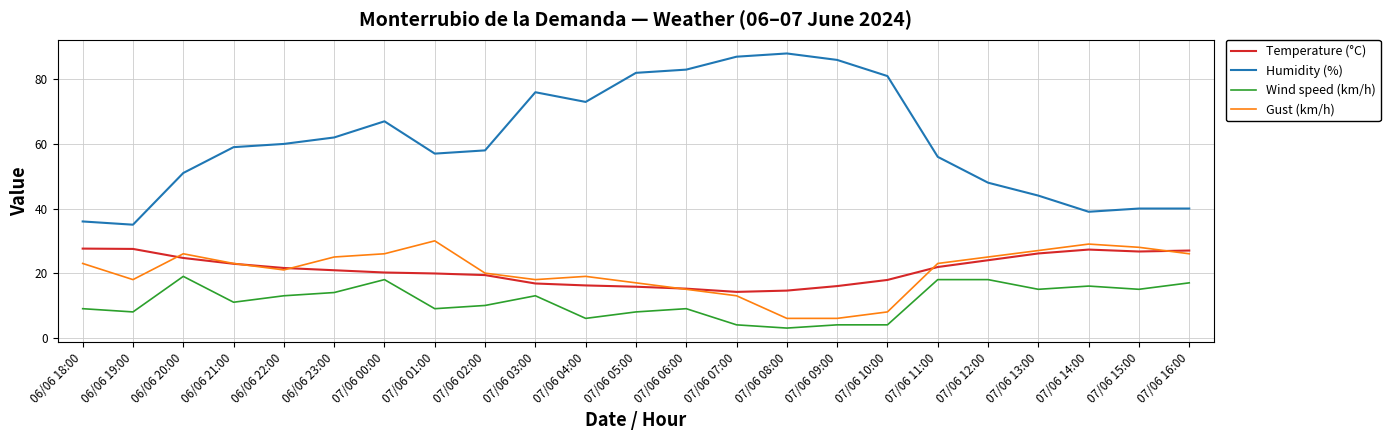

What position from the right is 06/06 21:00?

20